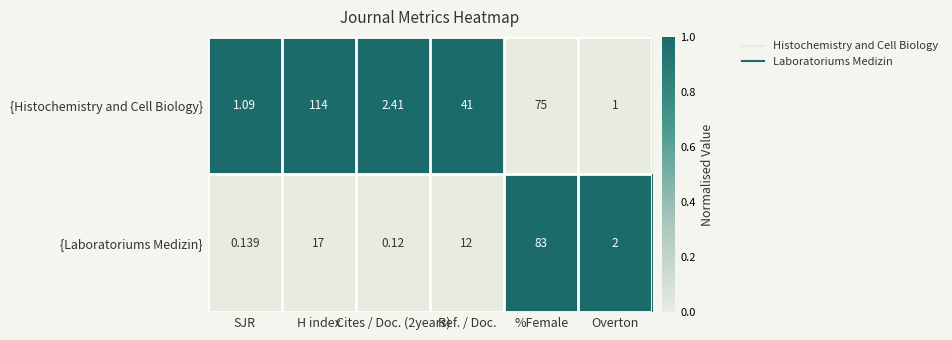

At which label is {Histochemistry and Cell Biology} closest to 57?

Ref. / Doc.